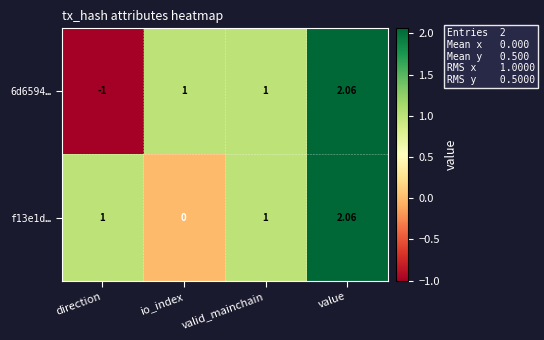

At which category is the sum across all series the highest?

value